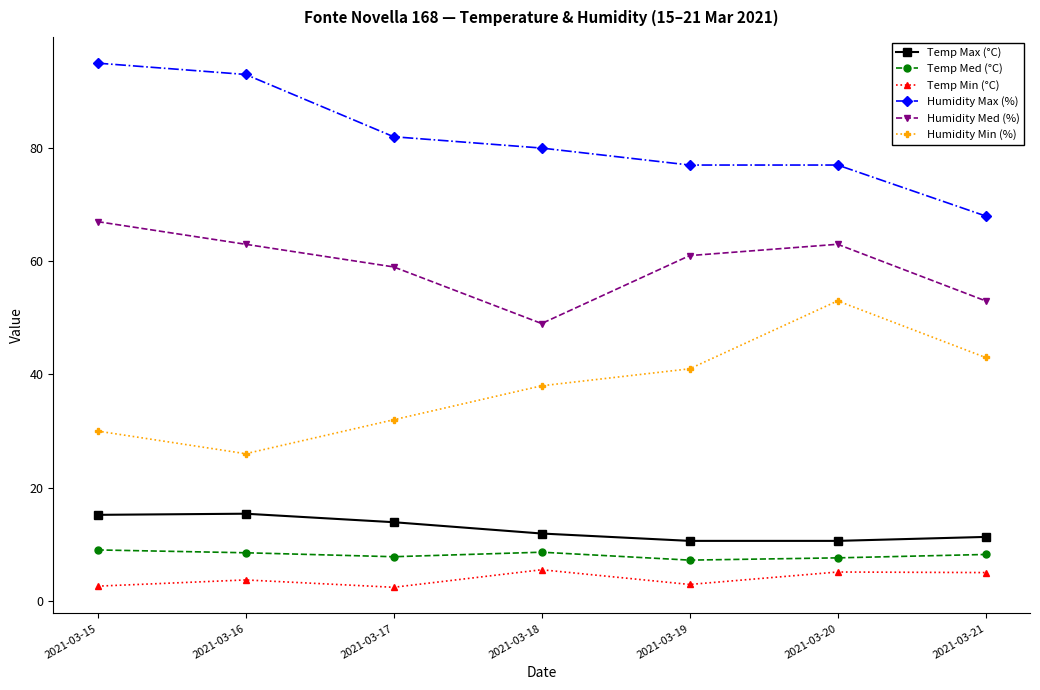

Which series changed the most between 2021-03-15 and 2021-03-17?

Humidity Max (%)